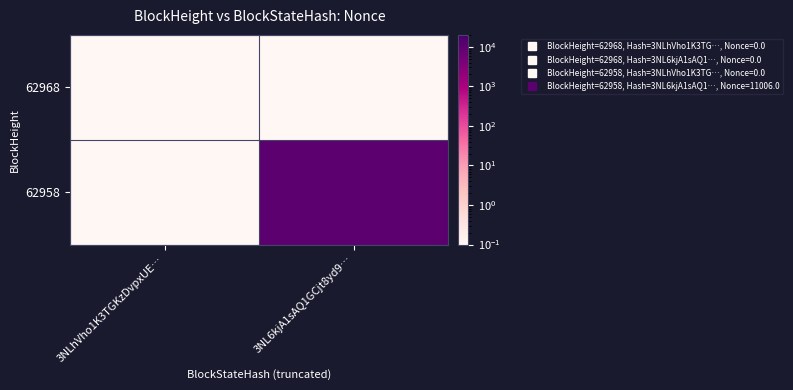

What is the spread (max minus min) of values at 3NL6kjA1sAQ1GCjt8yd9…?

11005.9